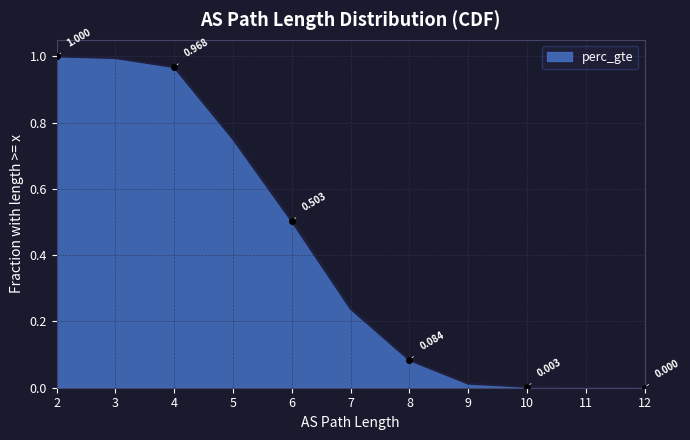

Which has a higher value, 12 or 10?

10